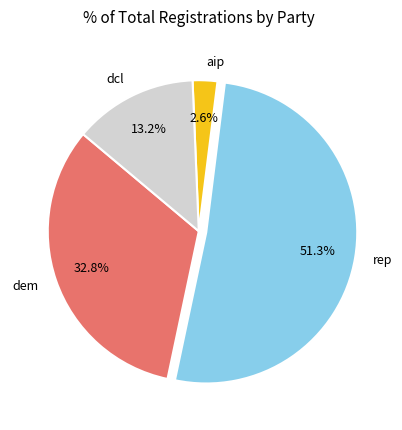

To the nearest percent, what is the average slice percentage?

25%